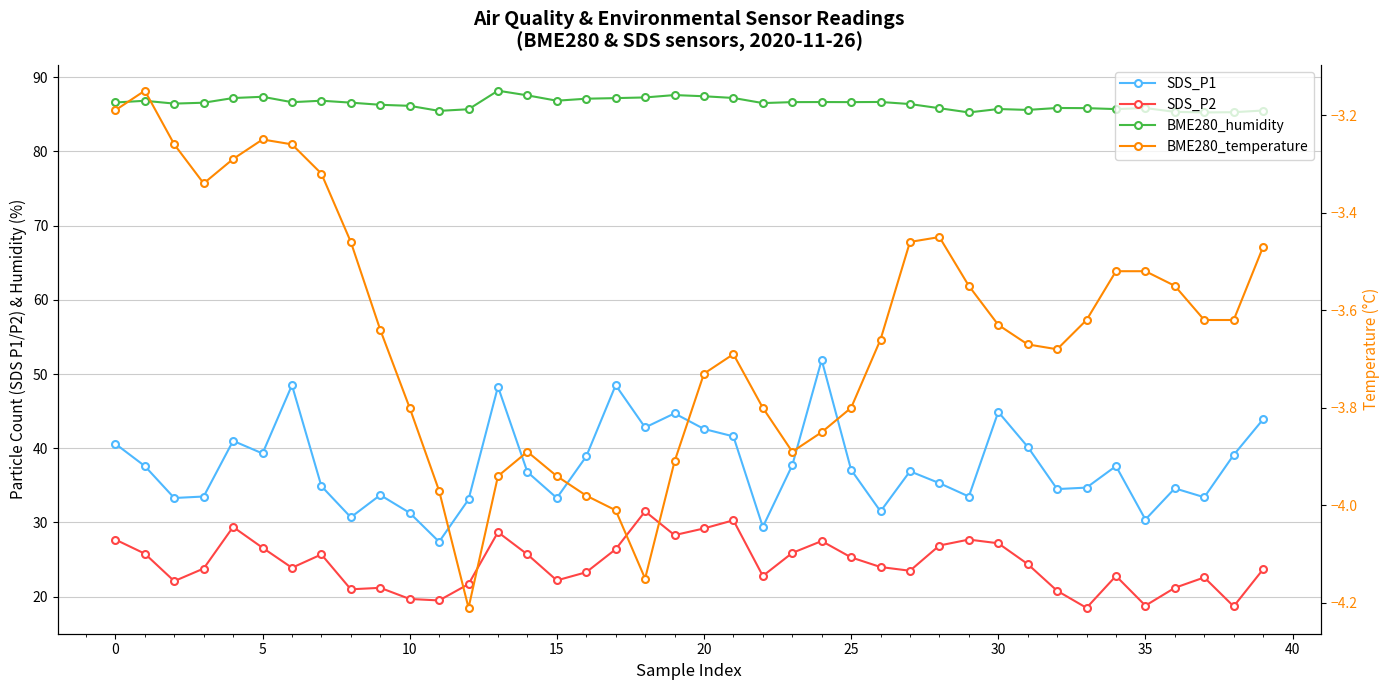

What is the difference between the maximum and minimum values in the SDS_P1 series?

24.5